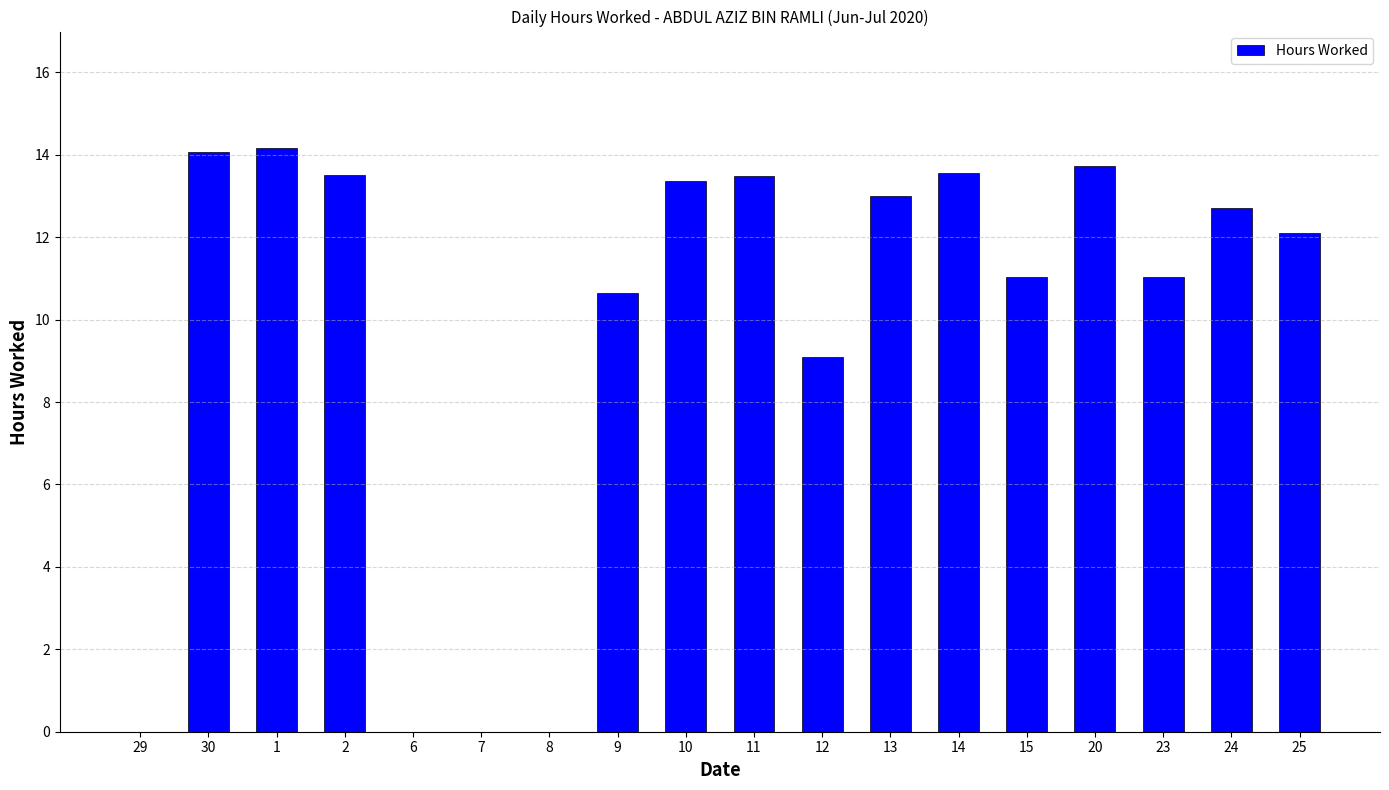

What is the maximum value shown in the chart?

14.2